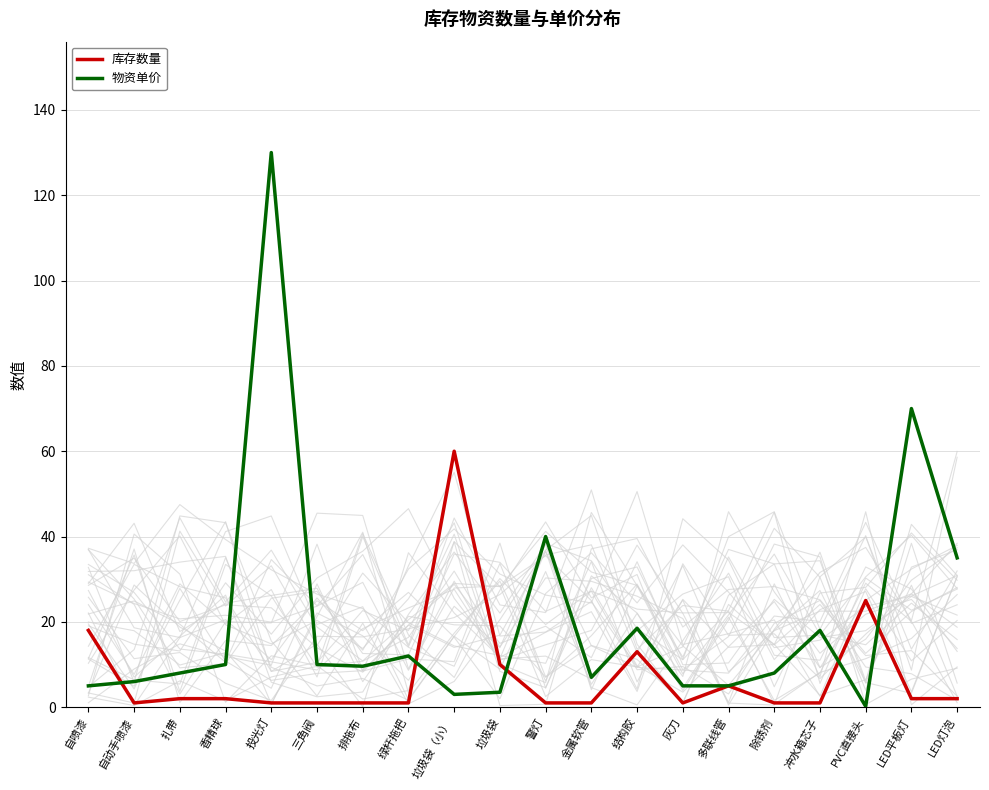

What is the approximate value of 库存数量 at 扎带?

2.0